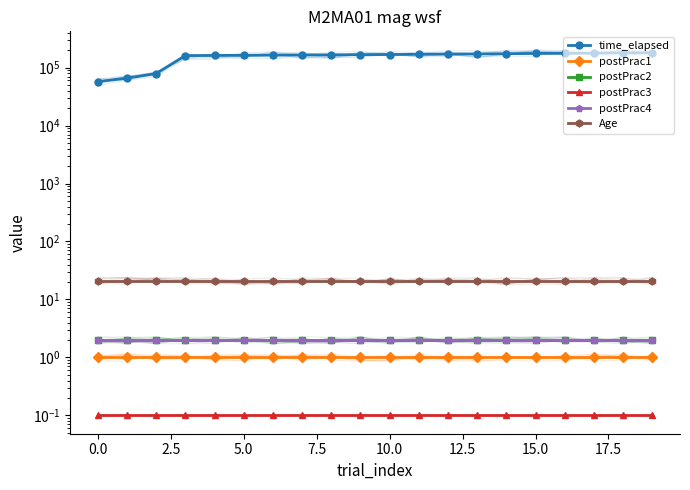

True or false: Age and postPrac3 intersect in this chart.

False